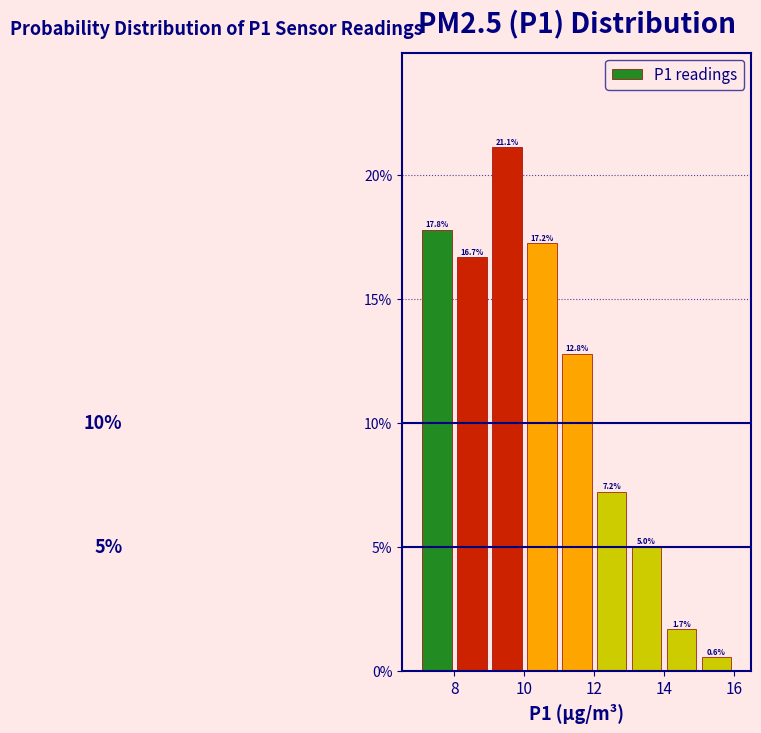

Reading left to right, list every bar in this chart as the range it spans on the x-axis followed by its height.

7 to 8: 17.8
8 to 9: 16.7
9 to 10: 21.1
10 to 11: 17.2
11 to 12: 12.8
12 to 13: 7.2
13 to 14: 5.0
14 to 15: 1.7
15 to 16: 0.6